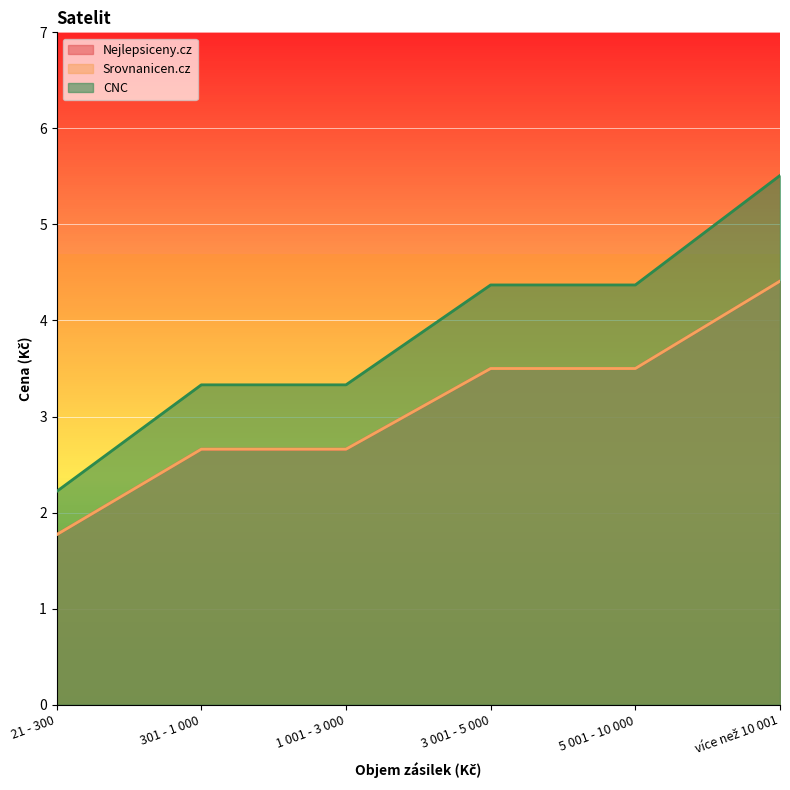

Which has a higher value, 5 001 - 10 000 or více než 10 001?

více než 10 001